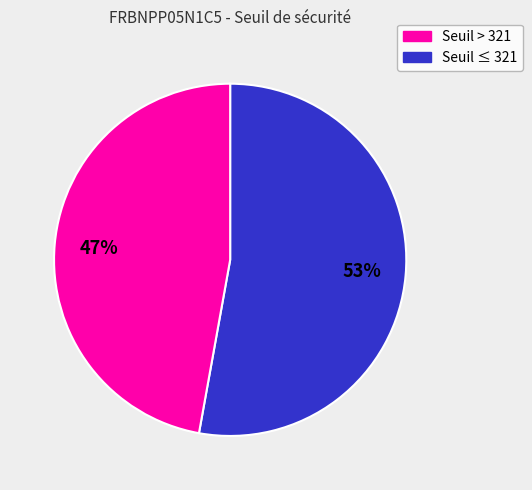

How many slices are in this pie chart?

2